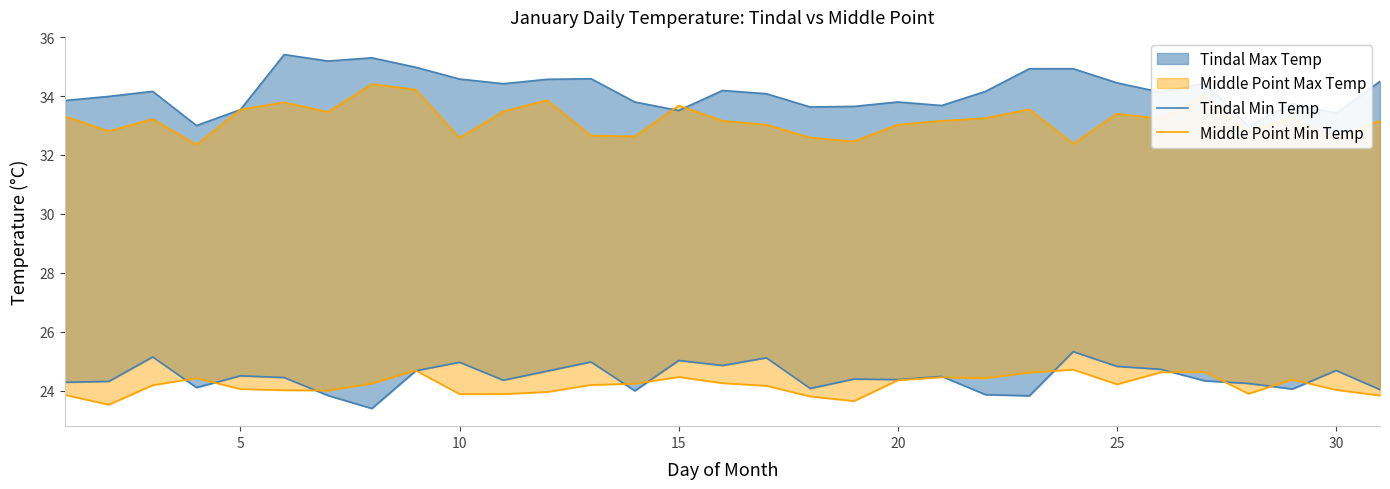

How many lines are shown in the chart?

2